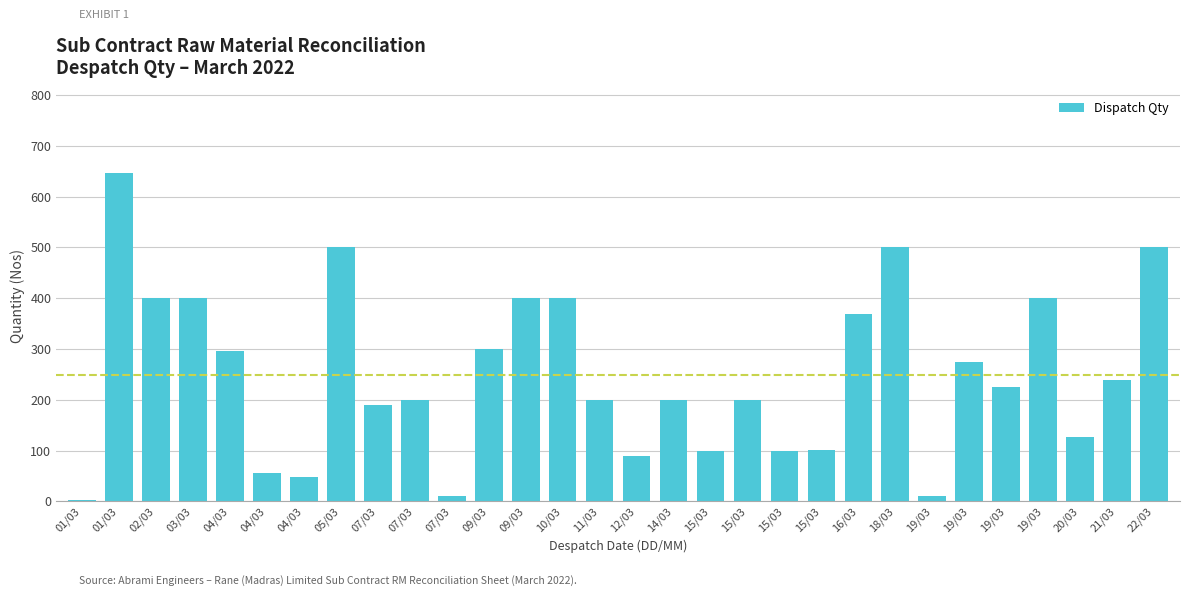

How many distinct data groups are displayed?

1